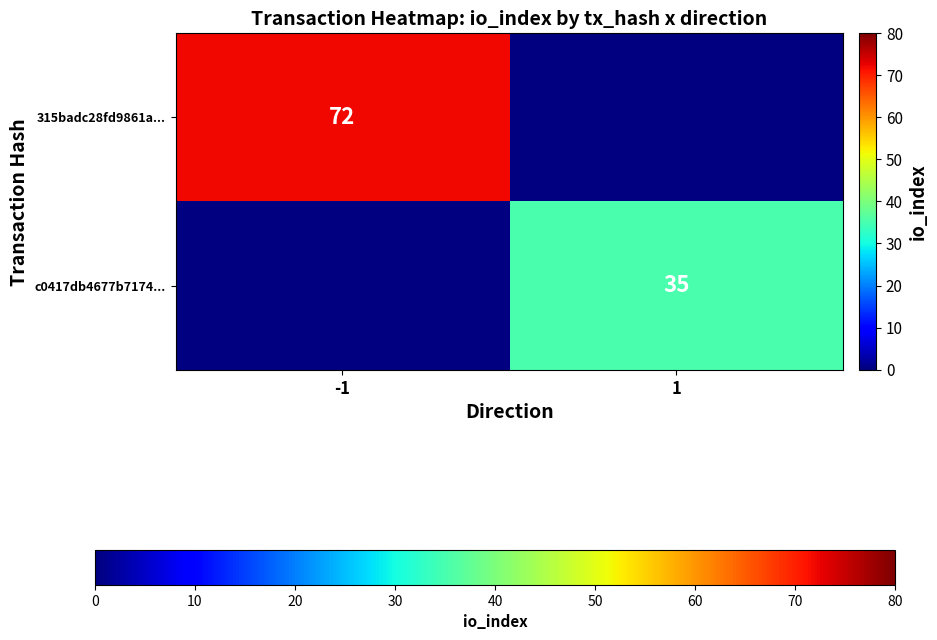

True or false: c0417db4677b7174... has a value of 50 at 1.

False